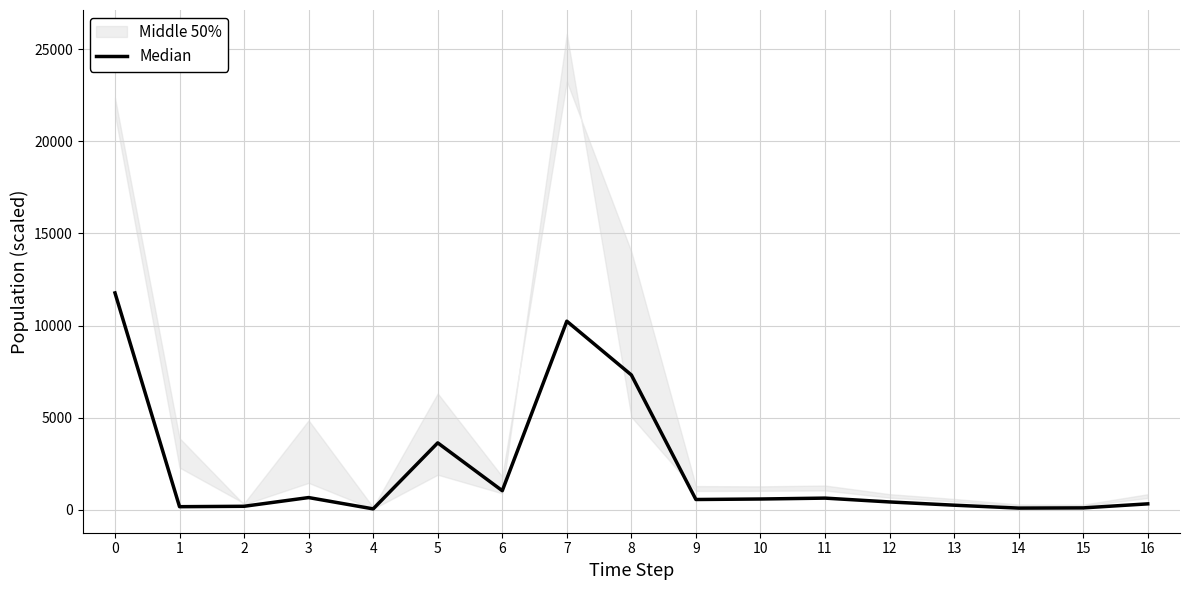

How many values exceed 567?

8